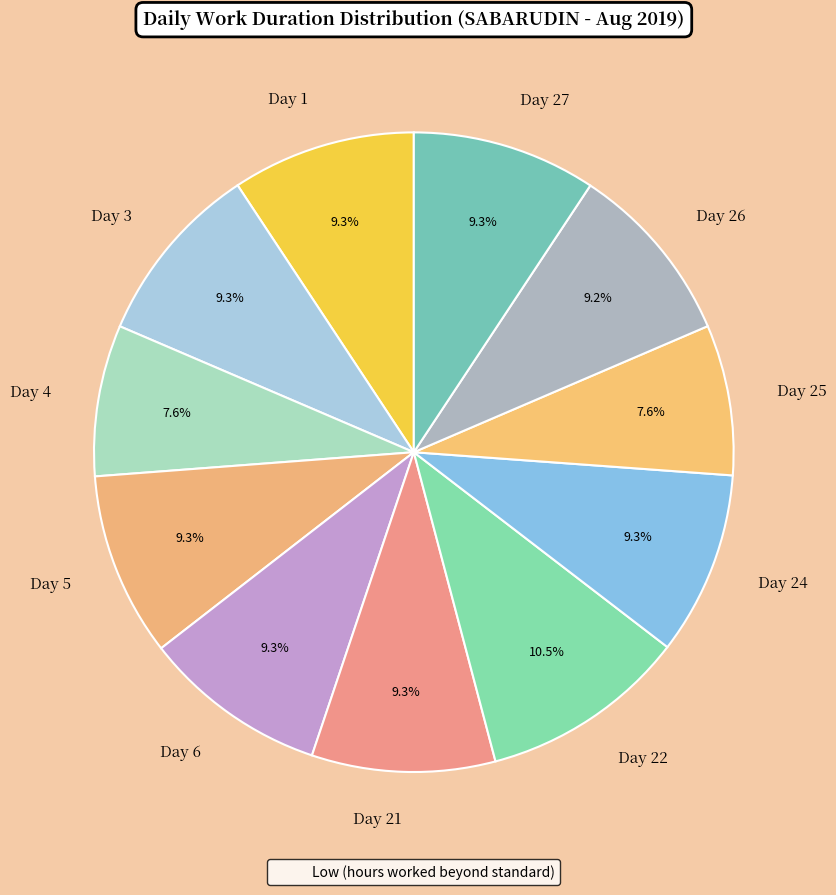

Which has a higher value, Day 1 or Day 4?

Day 1